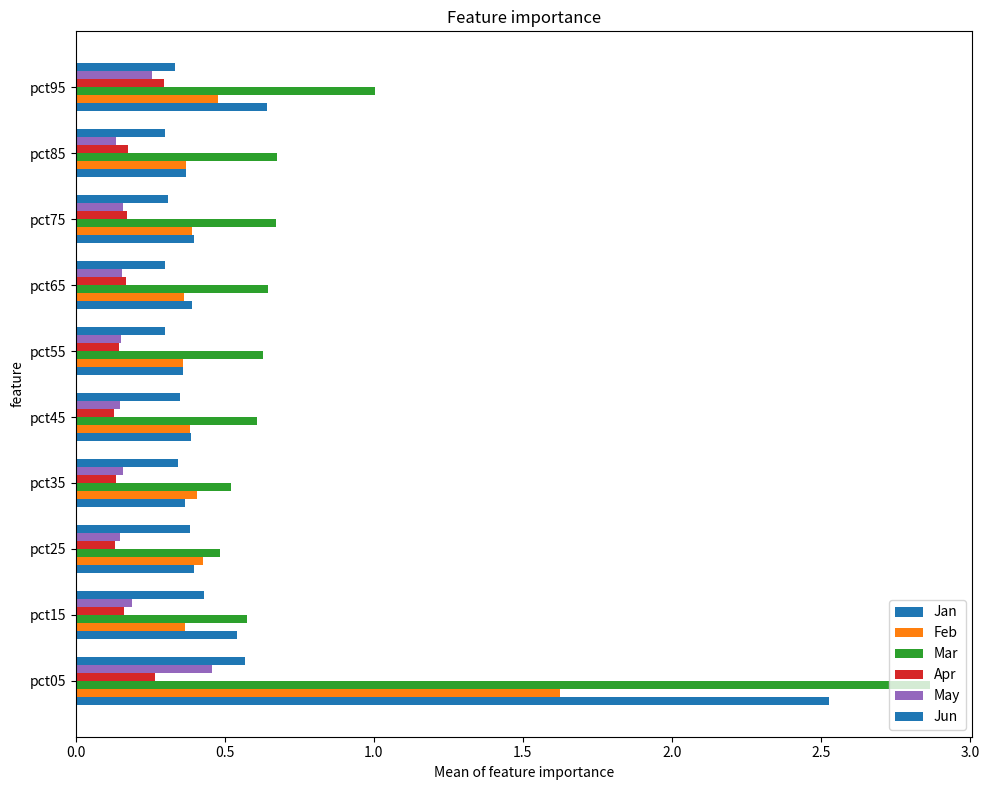

Count the Apr values in the range 0 to 1.

10